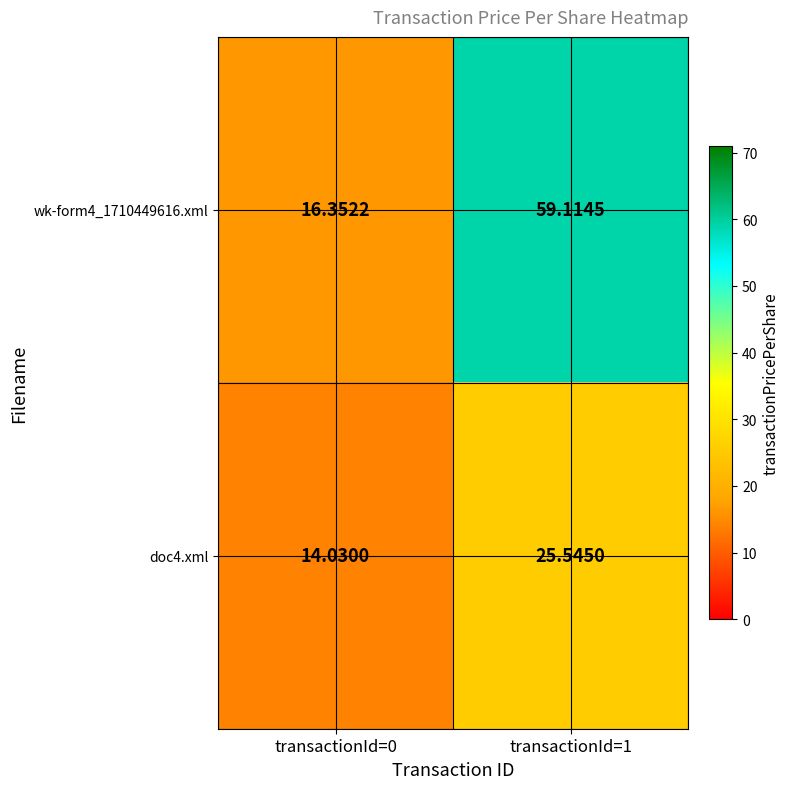

Is the value of wk-form4_1710449616.xml at transactionId=1 greater than the value of doc4.xml at transactionId=0?

Yes